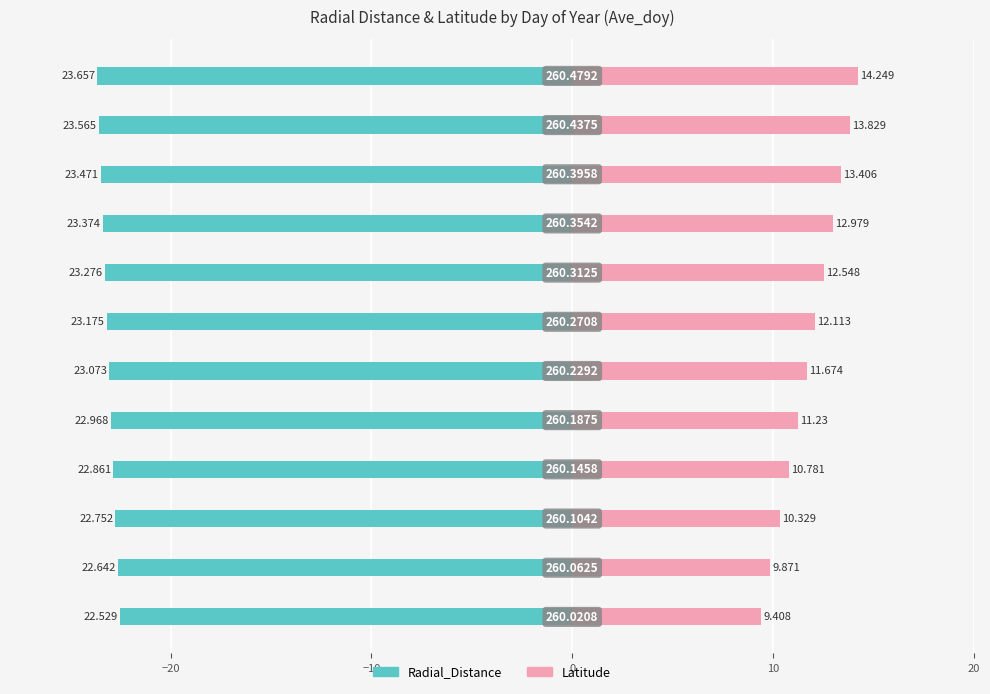

What is the difference between the Radial_Distance values at 0 and 7?

0.4